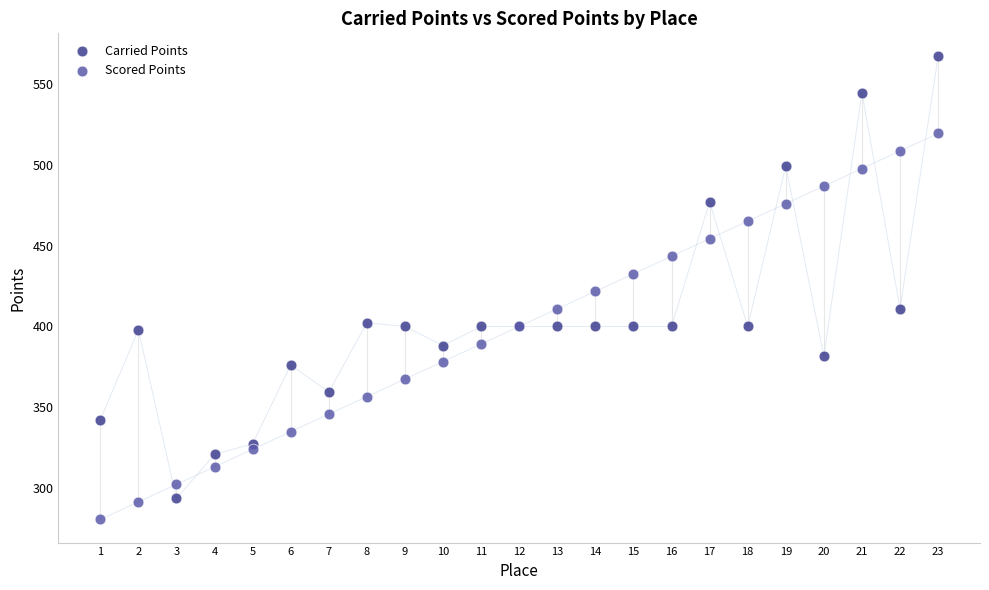

What are all the series names shown in the legend?

Carried Points, Scored Points